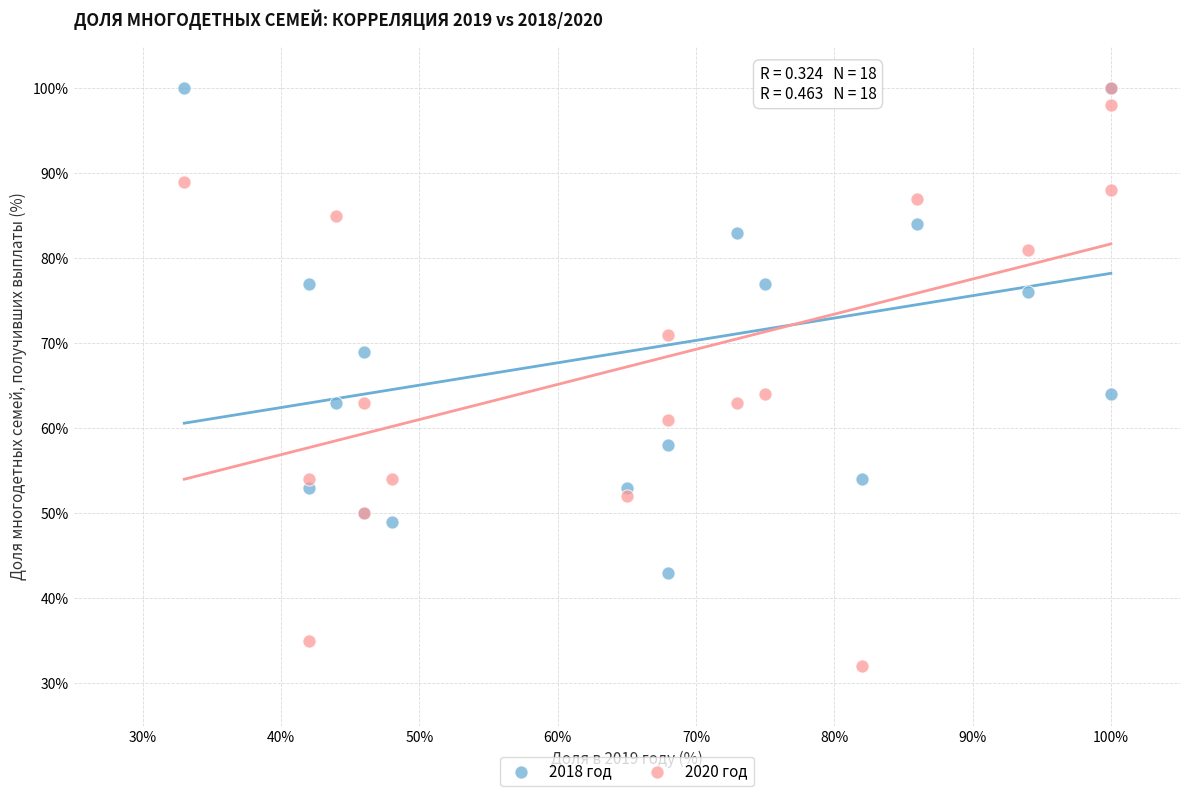

Which series has the widest spread of Y values?

2020 год